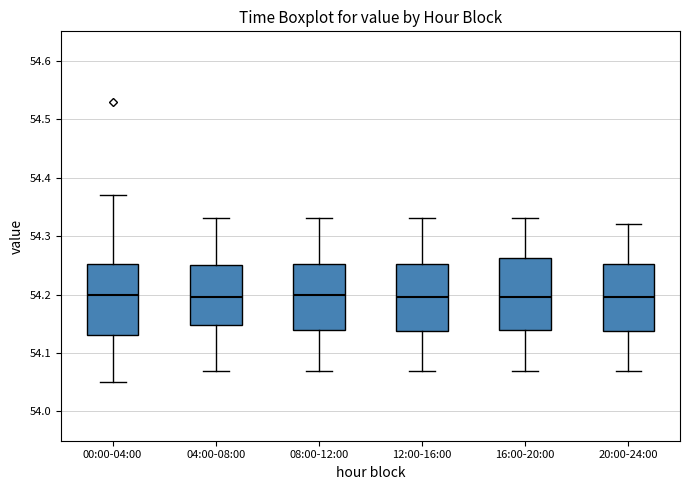

Reading left to right, transcribe this box plot: for each box, give where its median line is, the range the box spans, and where its two whiskers end, as read against the y-axis. The values are not printed on the chart, so give them approximately, as read against the axis.

00:00-04:00: median 54.20, box 54.13 to 54.25, whiskers 54.05 to 54.37
04:00-08:00: median 54.20, box 54.15 to 54.25, whiskers 54.07 to 54.33
08:00-12:00: median 54.20, box 54.14 to 54.25, whiskers 54.07 to 54.33
12:00-16:00: median 54.20, box 54.14 to 54.25, whiskers 54.07 to 54.33
16:00-20:00: median 54.20, box 54.14 to 54.26, whiskers 54.07 to 54.33
20:00-24:00: median 54.20, box 54.14 to 54.25, whiskers 54.07 to 54.32